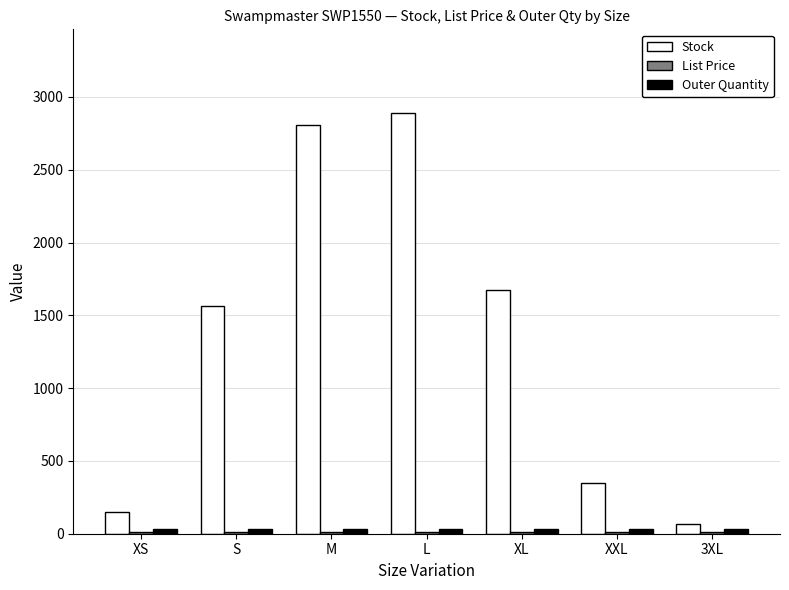

The Stock series shows 468.7 at XXL. True or false?

False